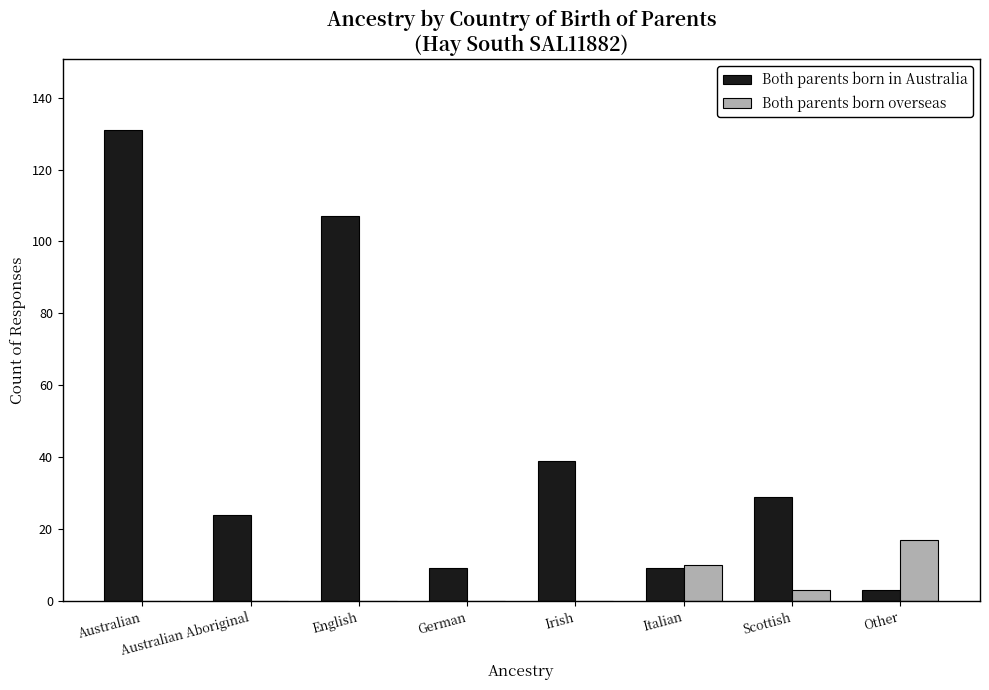

Are the bars horizontal?

No